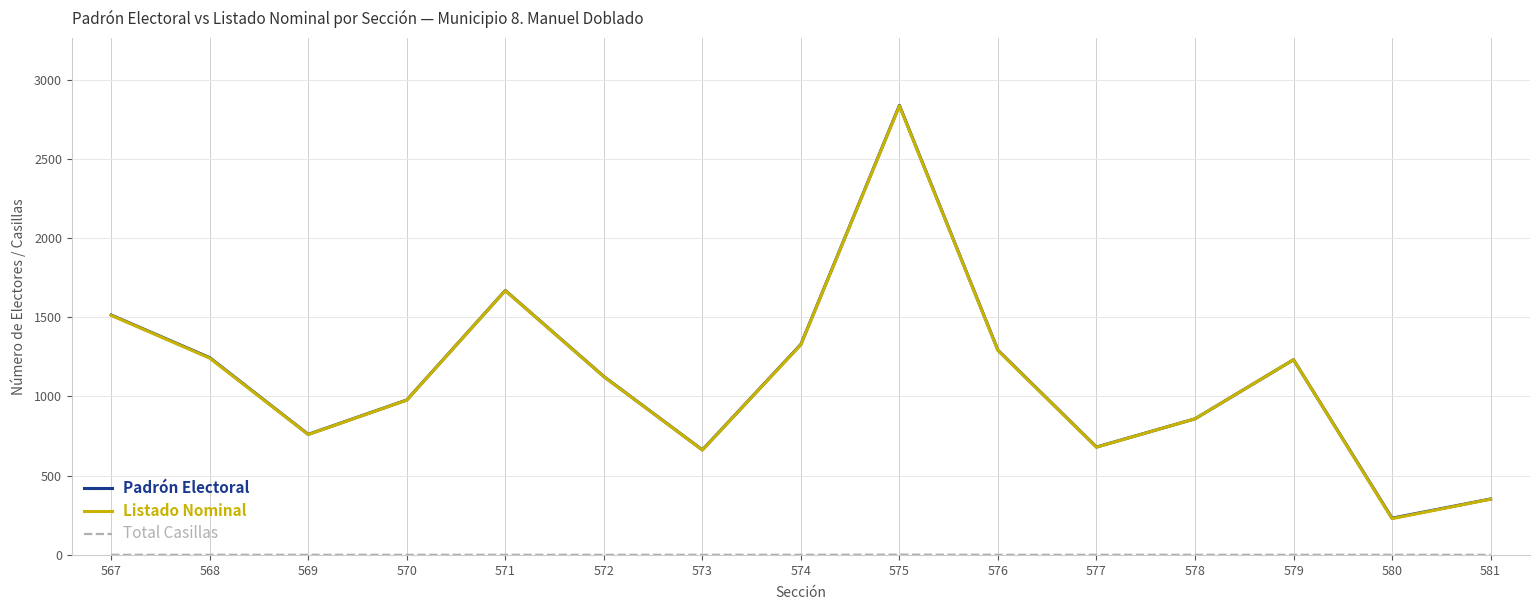

How many categories are shown in the chart?

15